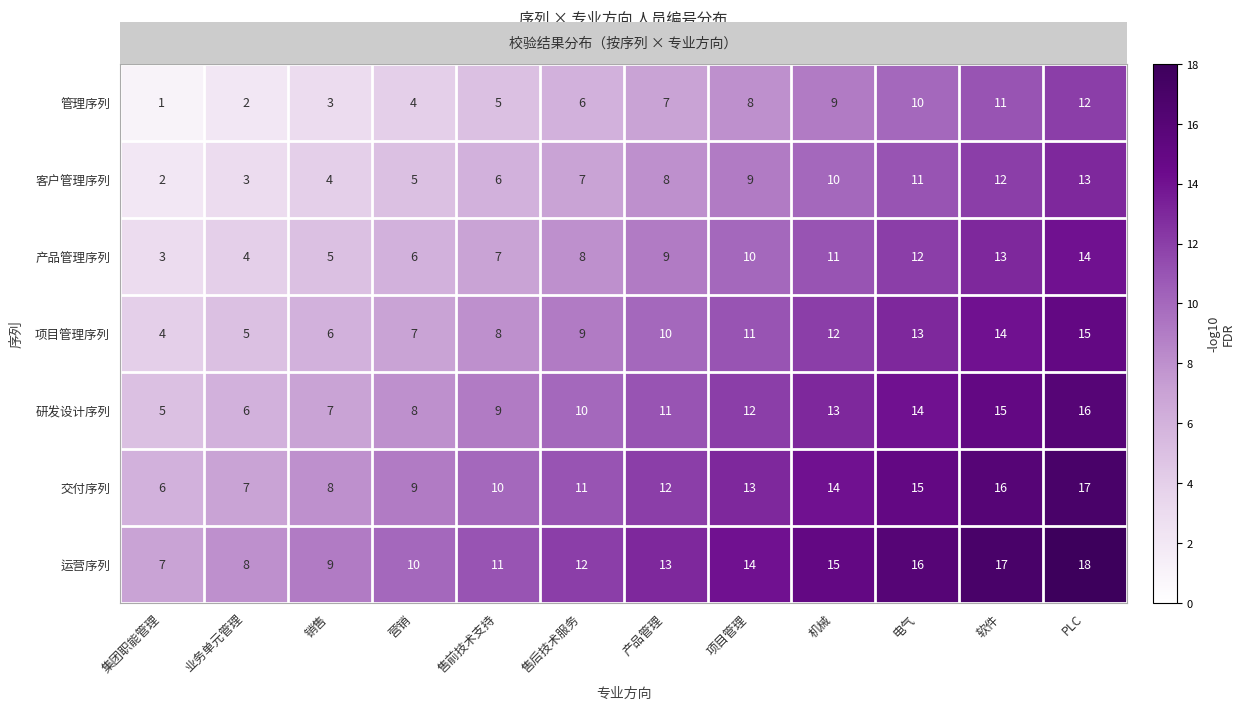

The 产品管理序列 series shows 1 at 销售. True or false?

False